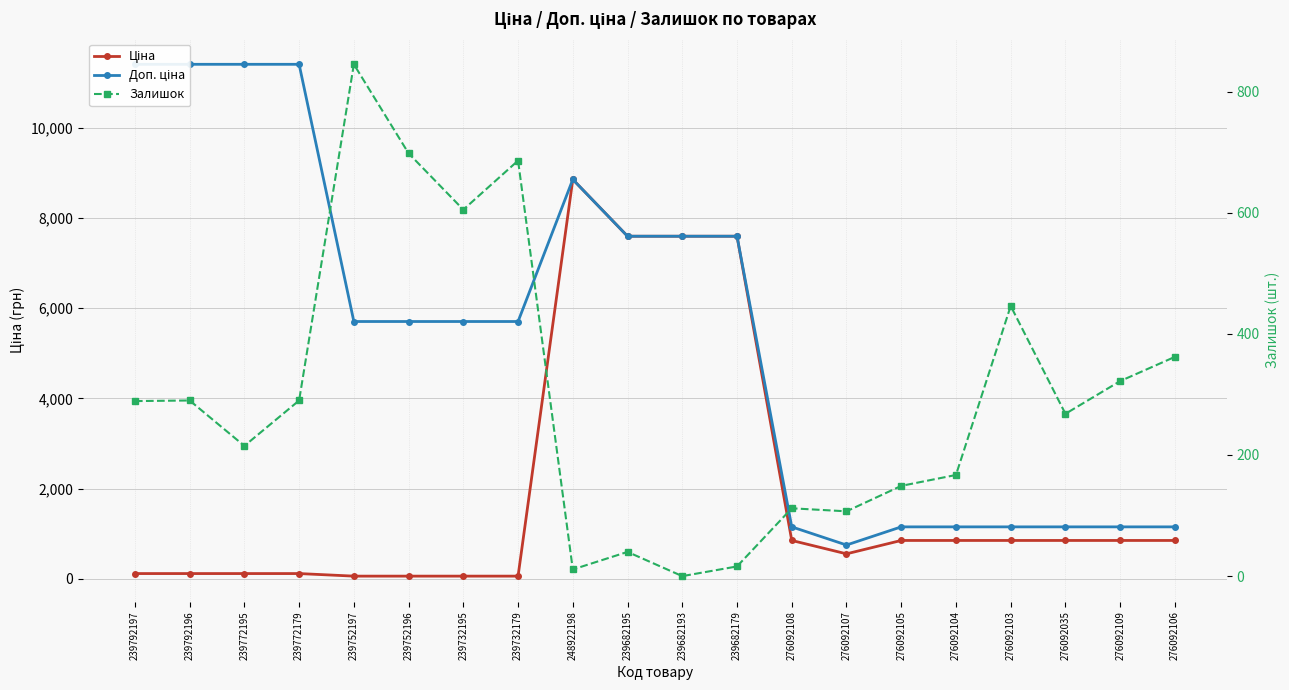

Is the value of Залишок at 239682193 greater than the value of Ціна at 239682193?

No